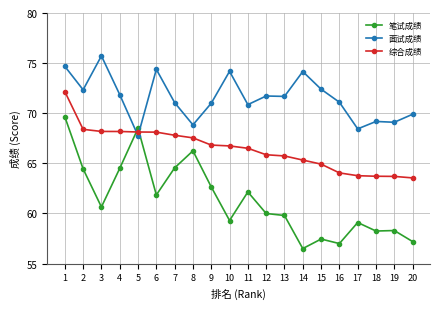

Which label corresponds to the smallest value in the chart?

14